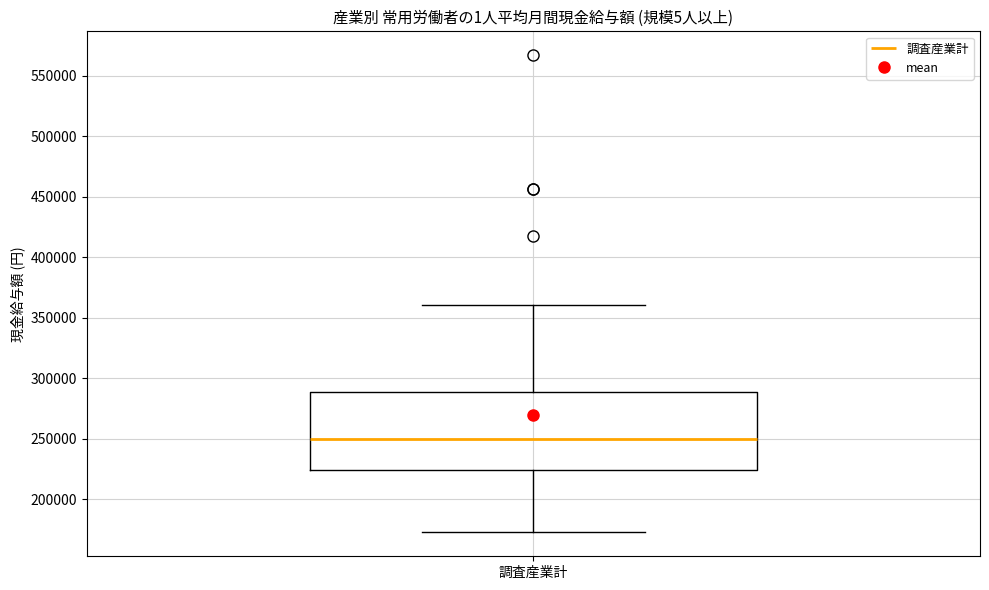

Transcribe this box plot: give where the median line is, the range the box spans, and where the two whiskers end, as read against the y-axis. The values are not printed on the chart, so give them approximately, as read against the axis.

median 250000, box 225000 to 290000, whiskers 170000 to 360000